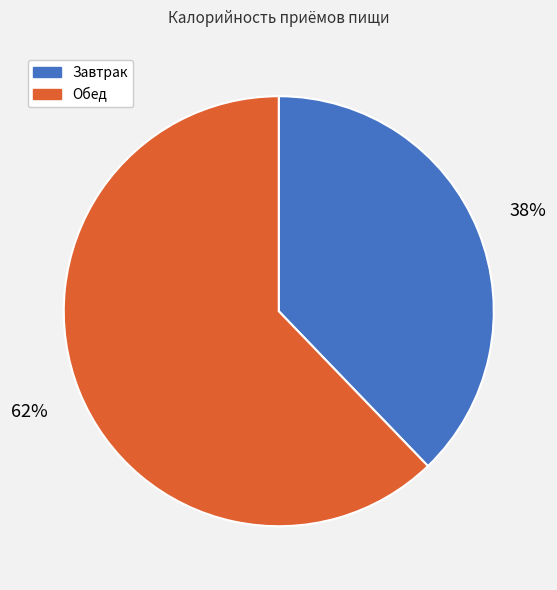

To the nearest percent, what percentage of the pie is Обед?

62%